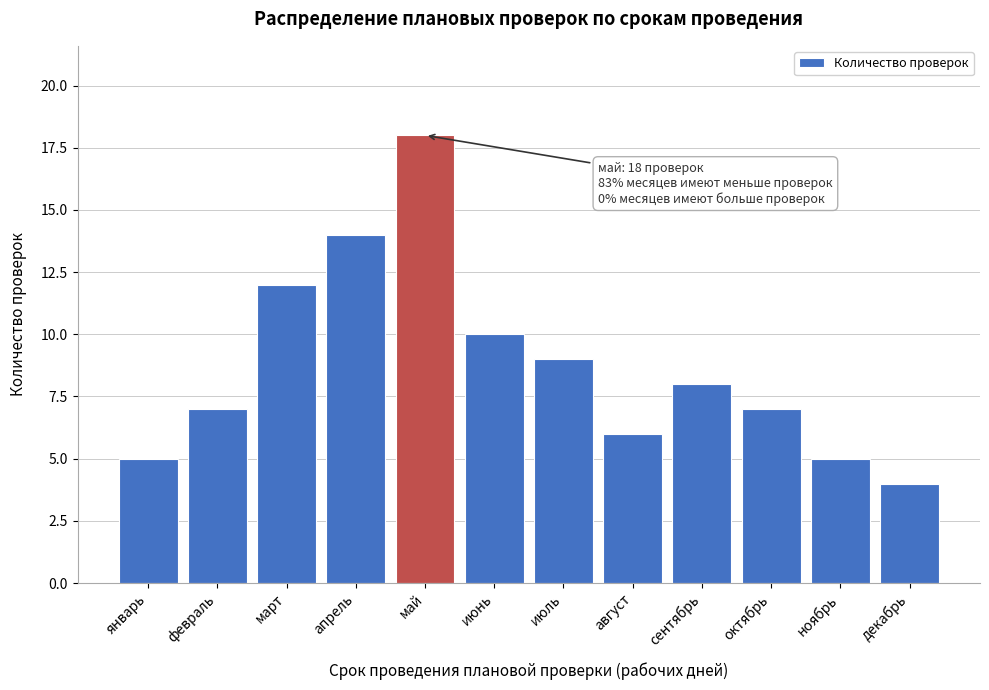

Reading left to right, transcribe all the data shown in this chart.

5	7	12	14	18	10	9	6	8	7	5	4